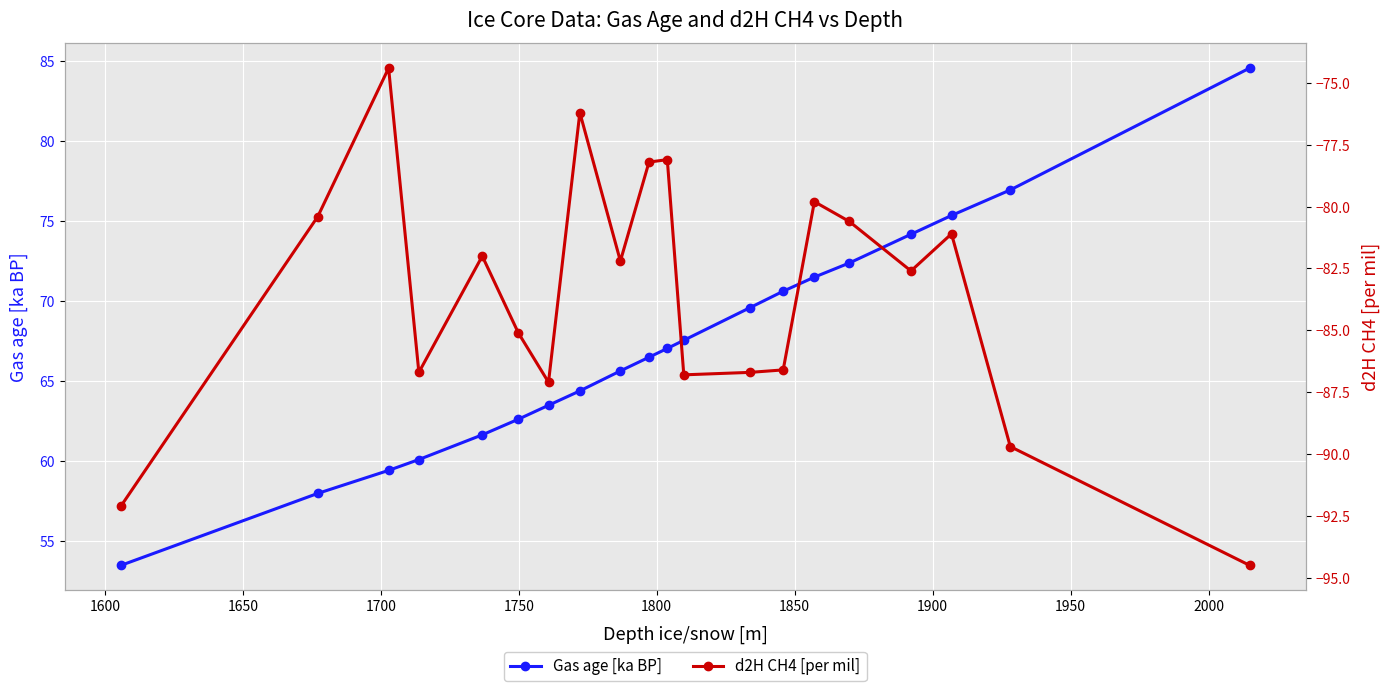

What is the value of the Gas age [ka BP] point at the 10th from the left?

66.5